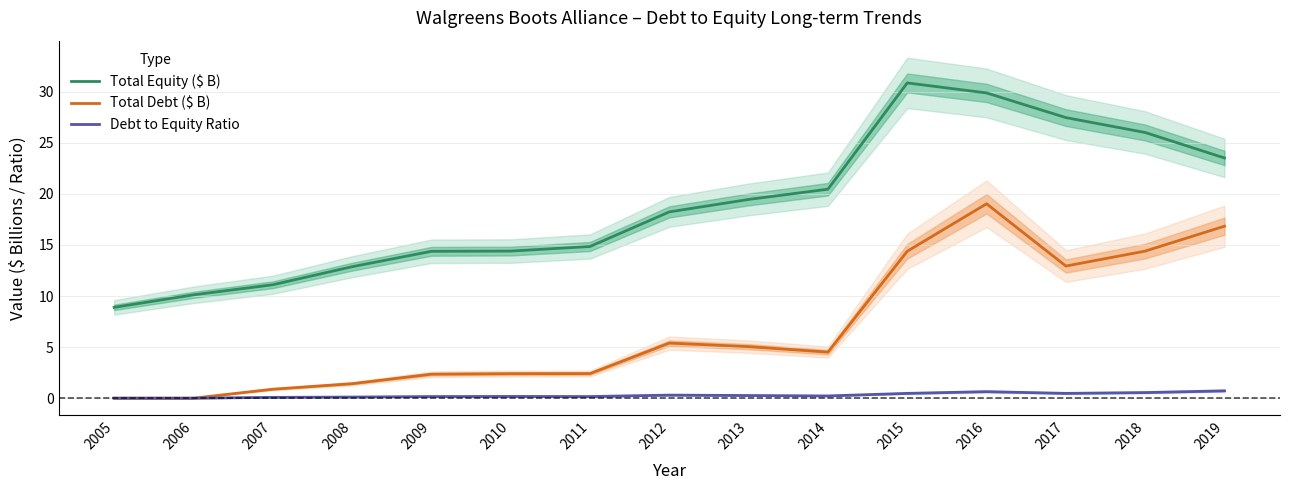

What is the value of the Debt to Equity Ratio point at the 8th from the left?

0.3